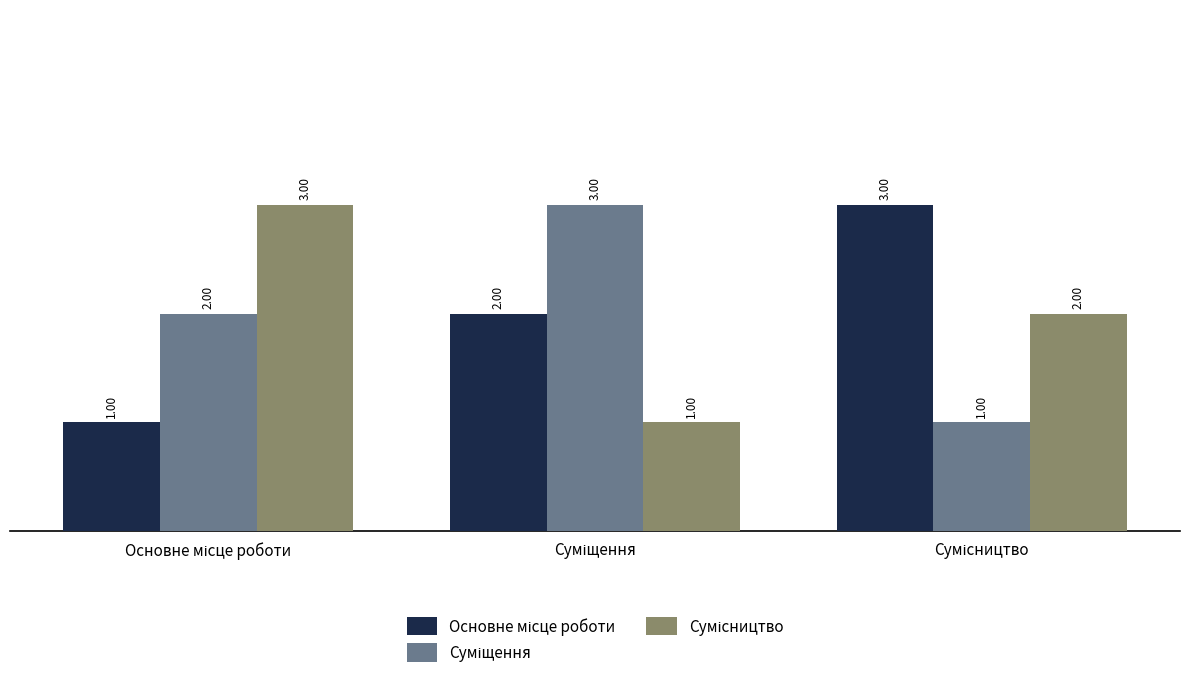

At how many categories does at least one series exceed 2?

3